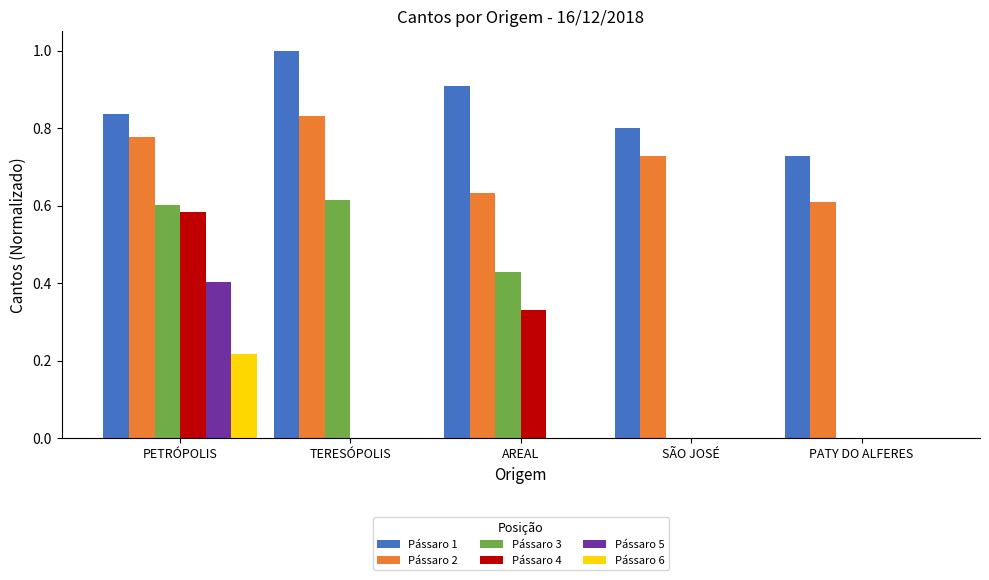

Is it true that Pássaro 4 equals 0.0 at SÃO JOSÉ?

True